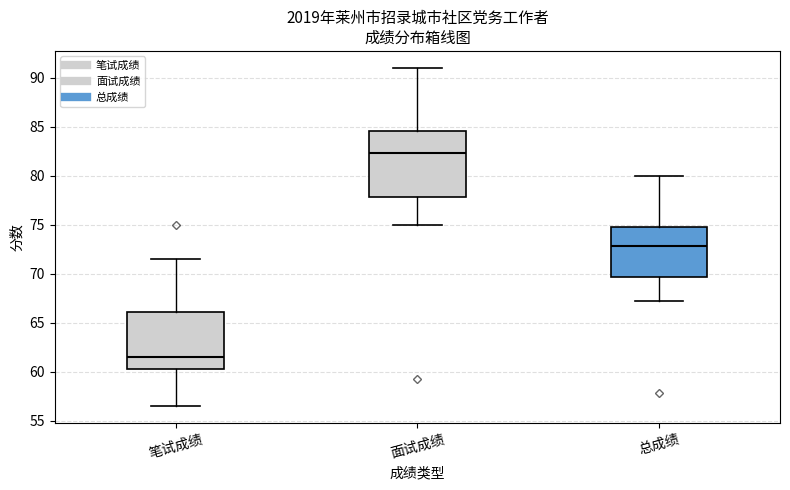

Where is the upper edge of the box for 面试成绩 on the y-axis? The values are not printed on the chart, so give them approximately, as read against the axis.

84.5